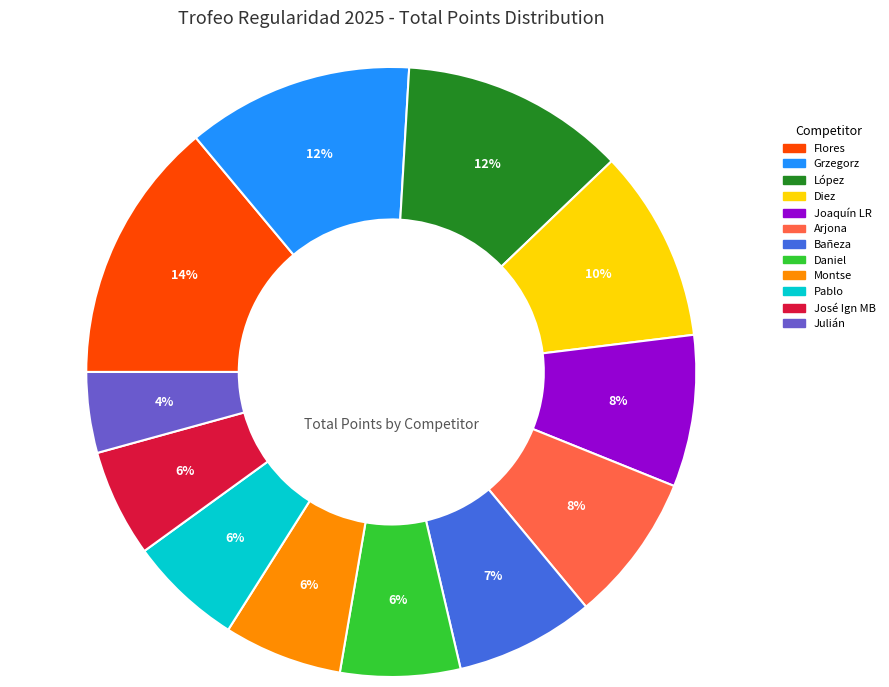

To the nearest percent, what is the difference between the largest and smallest slice percentages?

10%